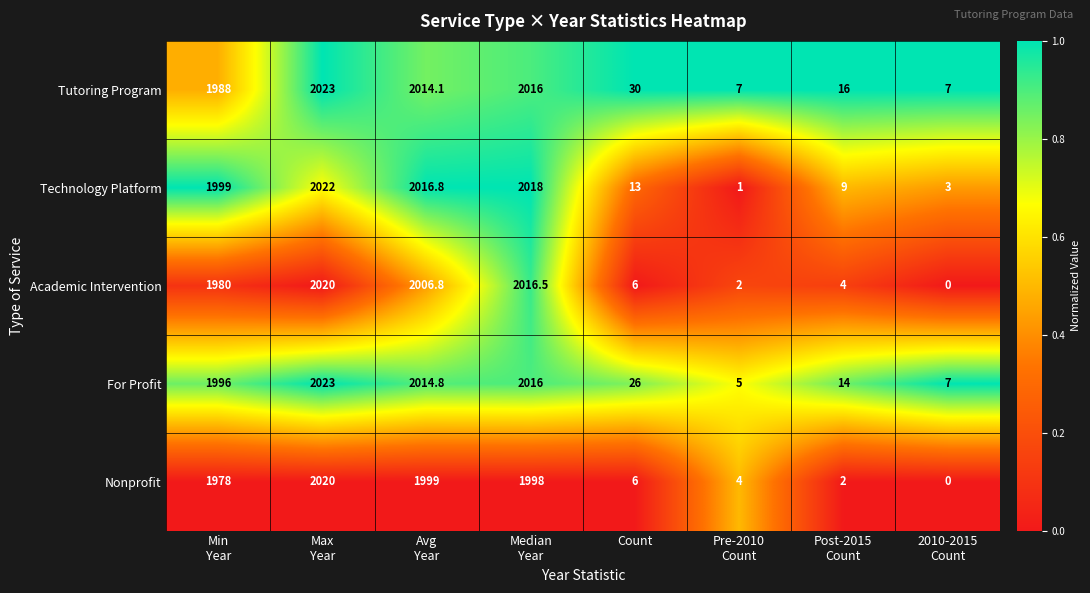

Which series has the widest spread of values?

Technology Platform